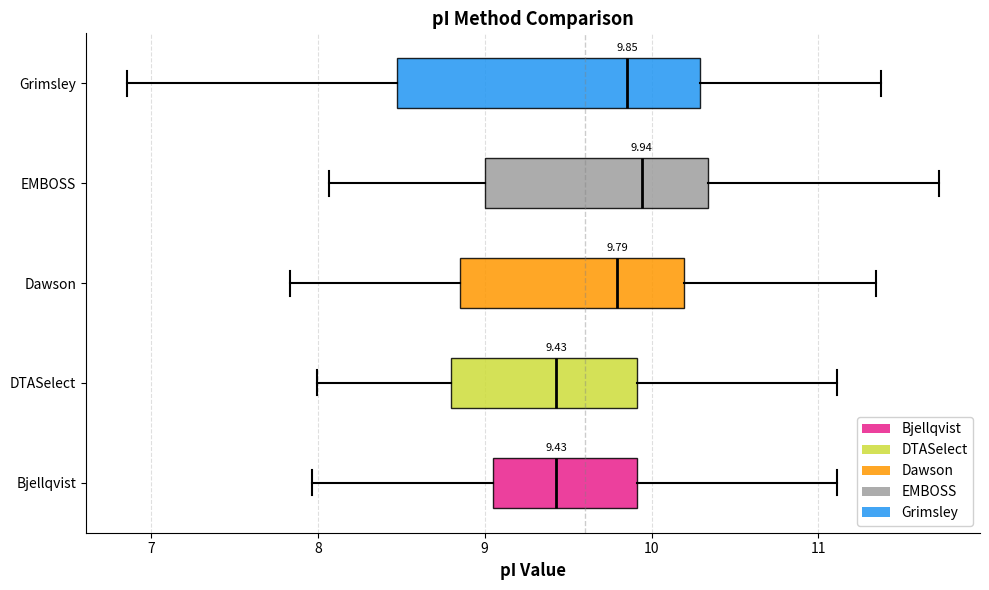

Comparing the boxes themselves (not the whiskers), which one is the widest?

Grimsley